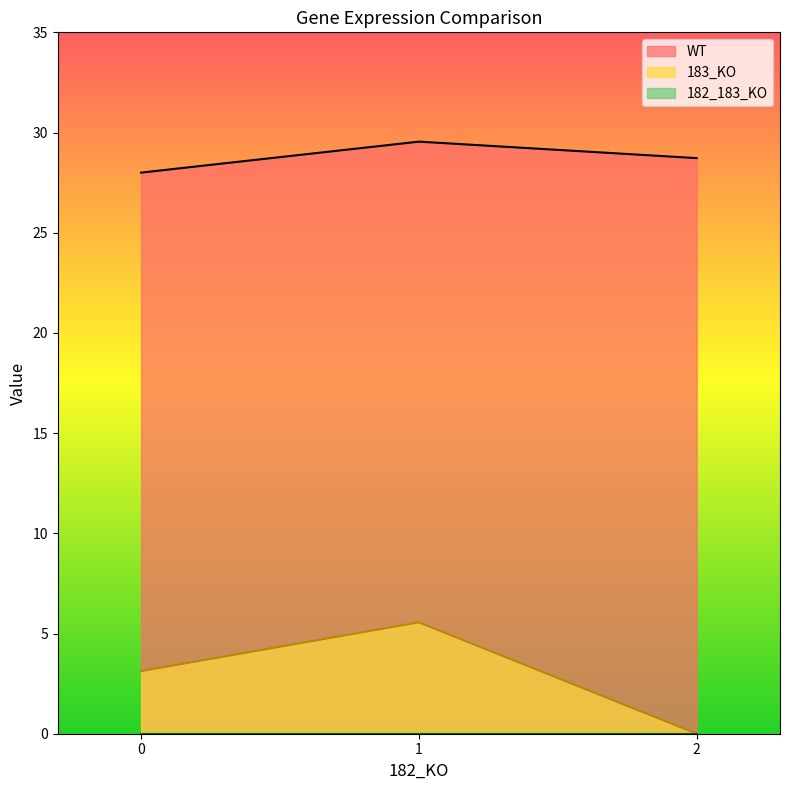

Between 0 and 1, which series saw the biggest shift?

183_KO